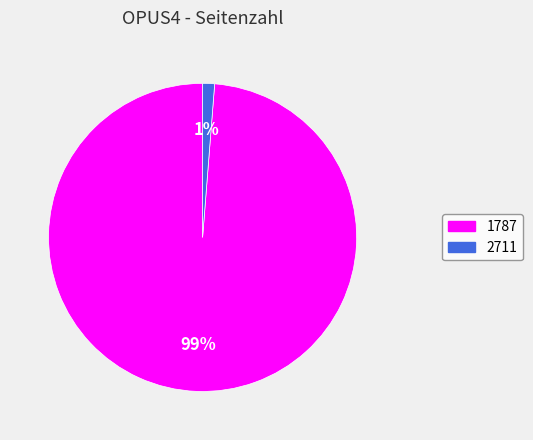

To the nearest percent, what portion does 2711 represent?

1%